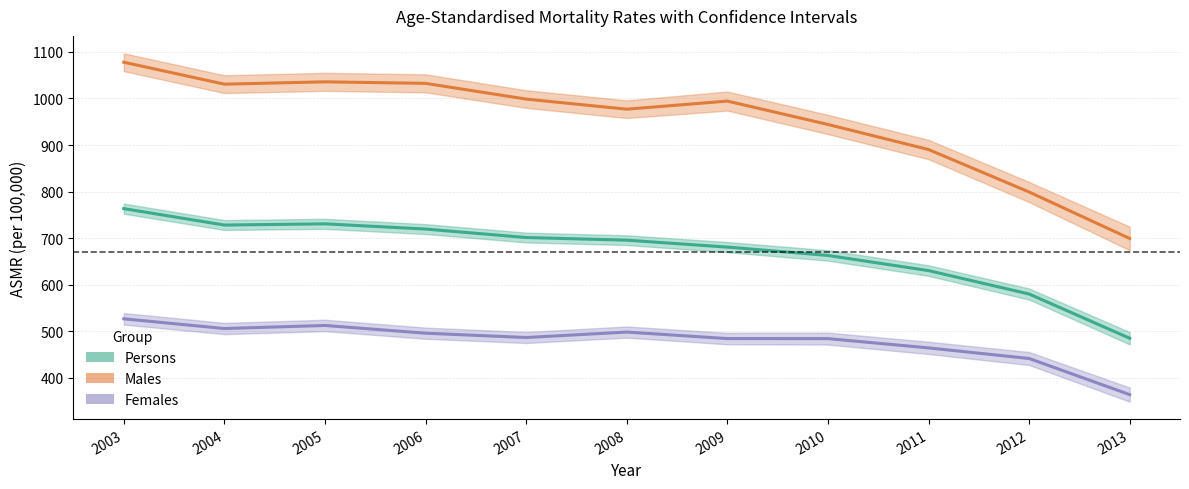

True or false: Females ASMR and Persons ASMR cross at least once.

False